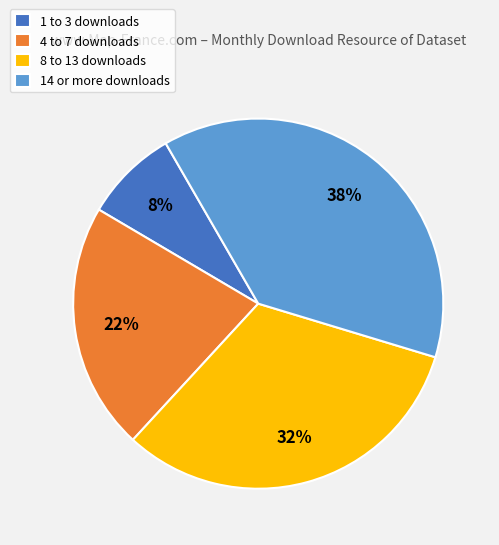

Is there a majority slice in this chart?

No